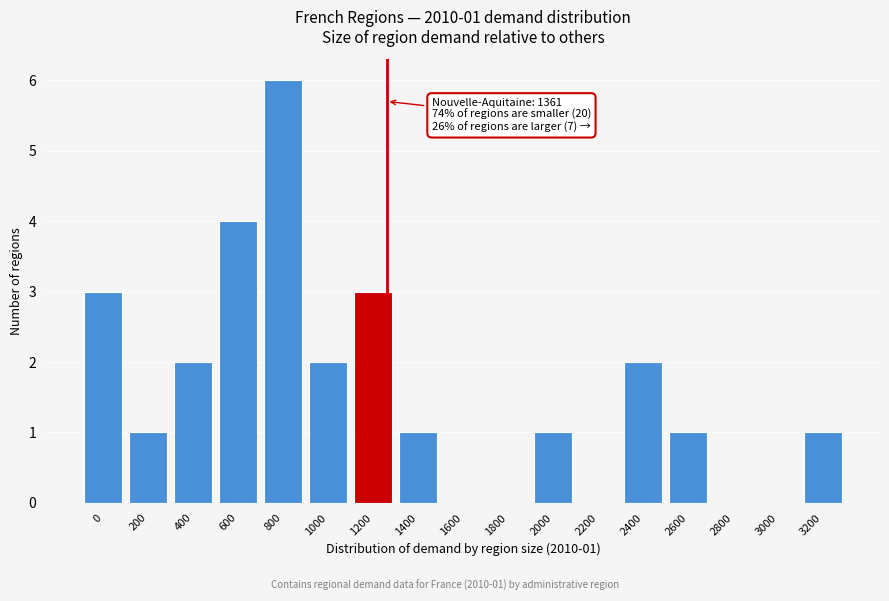

Reading right to left, extract all data points from this chart.

3200=1	3000=0	2800=0	2600=1	2400=2	2200=0	2000=1	1800=0	1600=0	1400=1	1200=3	1000=2	800=6	600=4	400=2	200=1	0=3